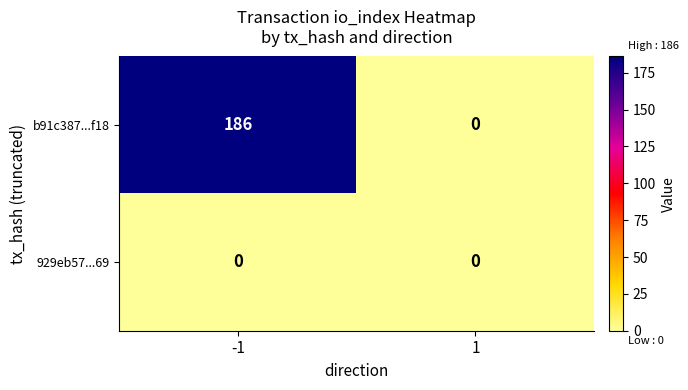

Reading right to left, what are all the values shown in this chart?

b91c387...f18: 0	186
929eb57...69: 0	0